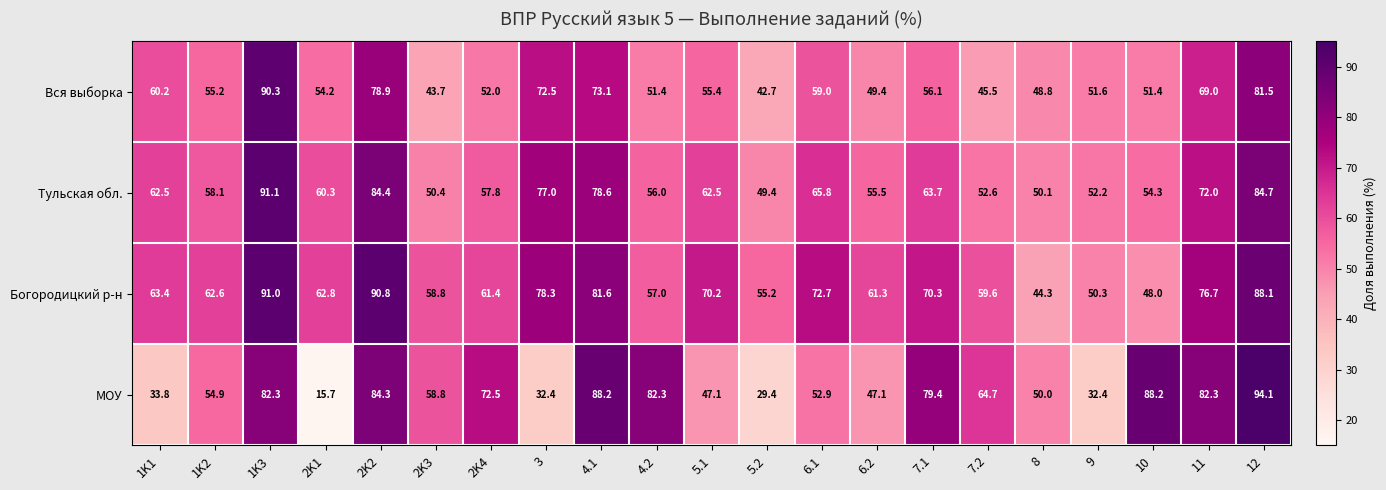

What is the difference between the second highest and second lowest values in the Вся выборка series?

37.8